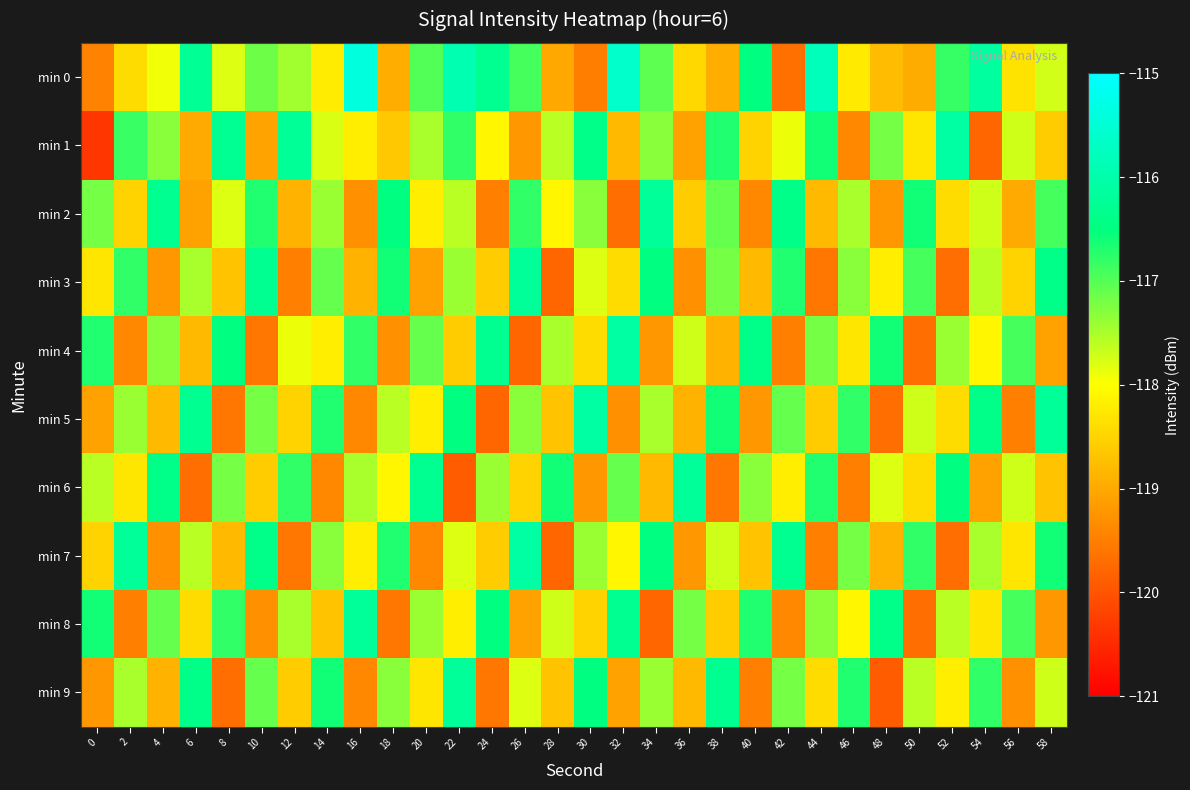

Which series has the largest total across all categories?

min 0